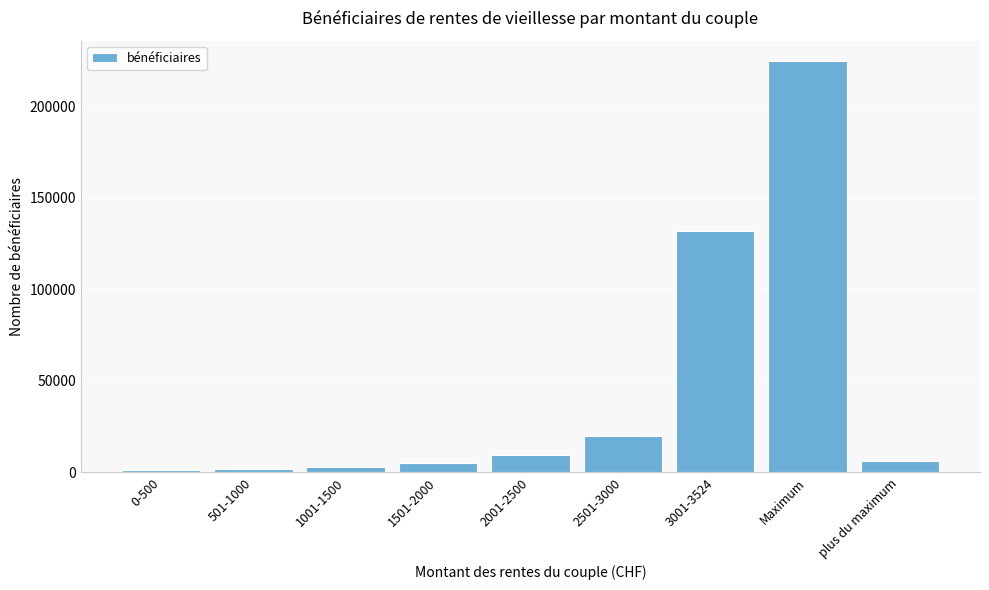

Which category has the highest value across all series?

Maximum